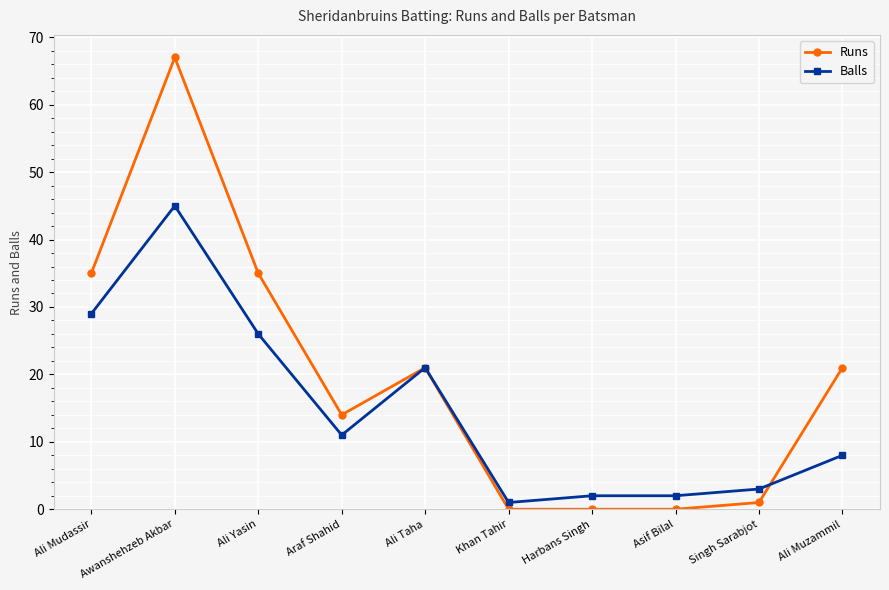

At which category does Runs reach its first local peak?

Awanshehzeb Akbar